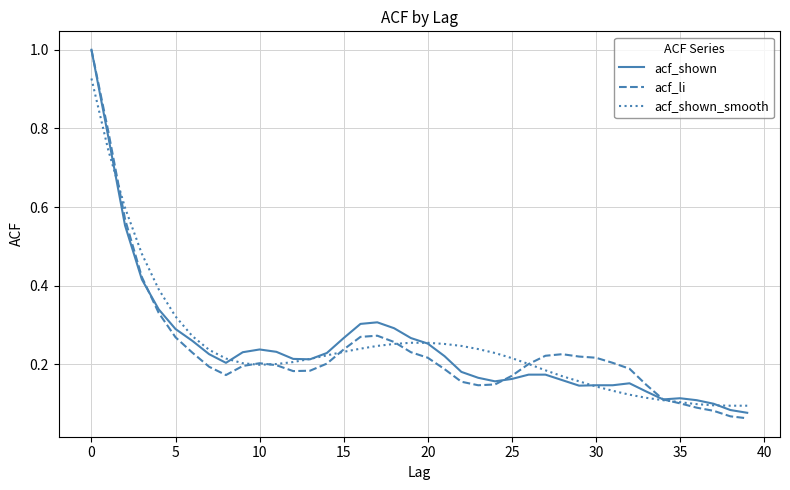

Which series has the widest spread of values?

acf_li